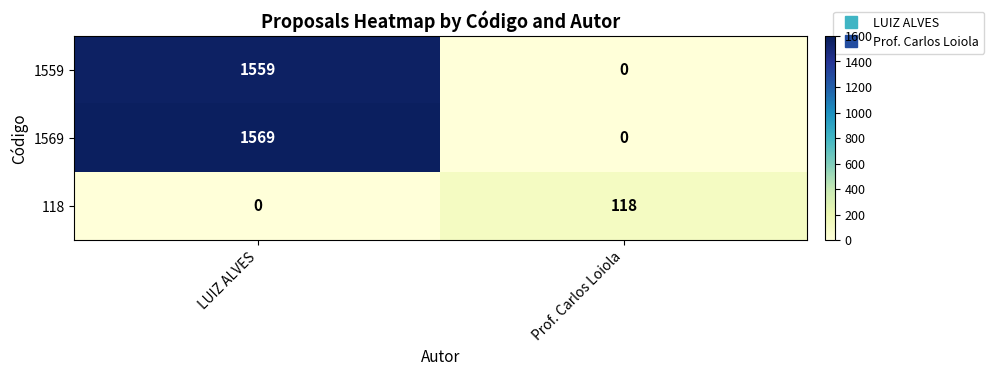

Reading left to right, list all the values displayed in this chart.

1559: LUIZ ALVES=1559	Prof. Carlos Loiola=0
1569: LUIZ ALVES=1569	Prof. Carlos Loiola=0
118: LUIZ ALVES=0	Prof. Carlos Loiola=118